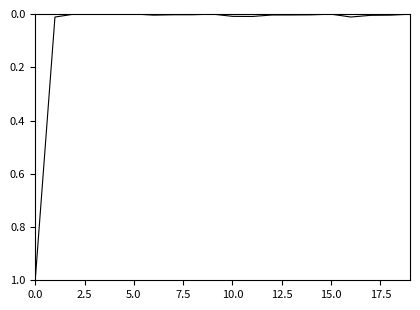

What is the maximum value shown in the chart?

1.0